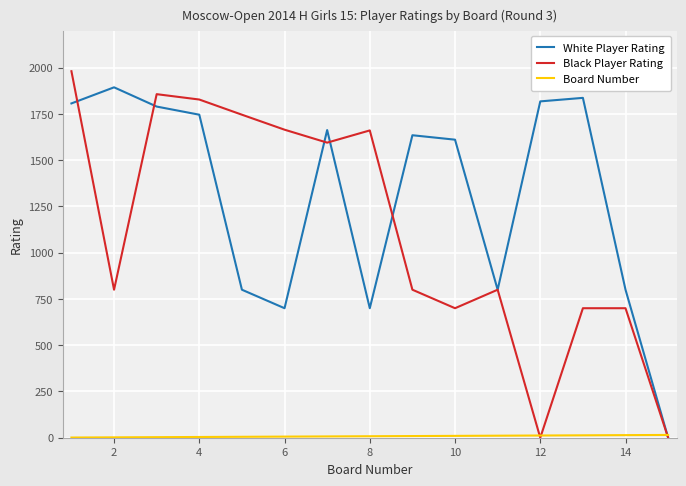

What is the highest value of the White Player Rating series?

1894